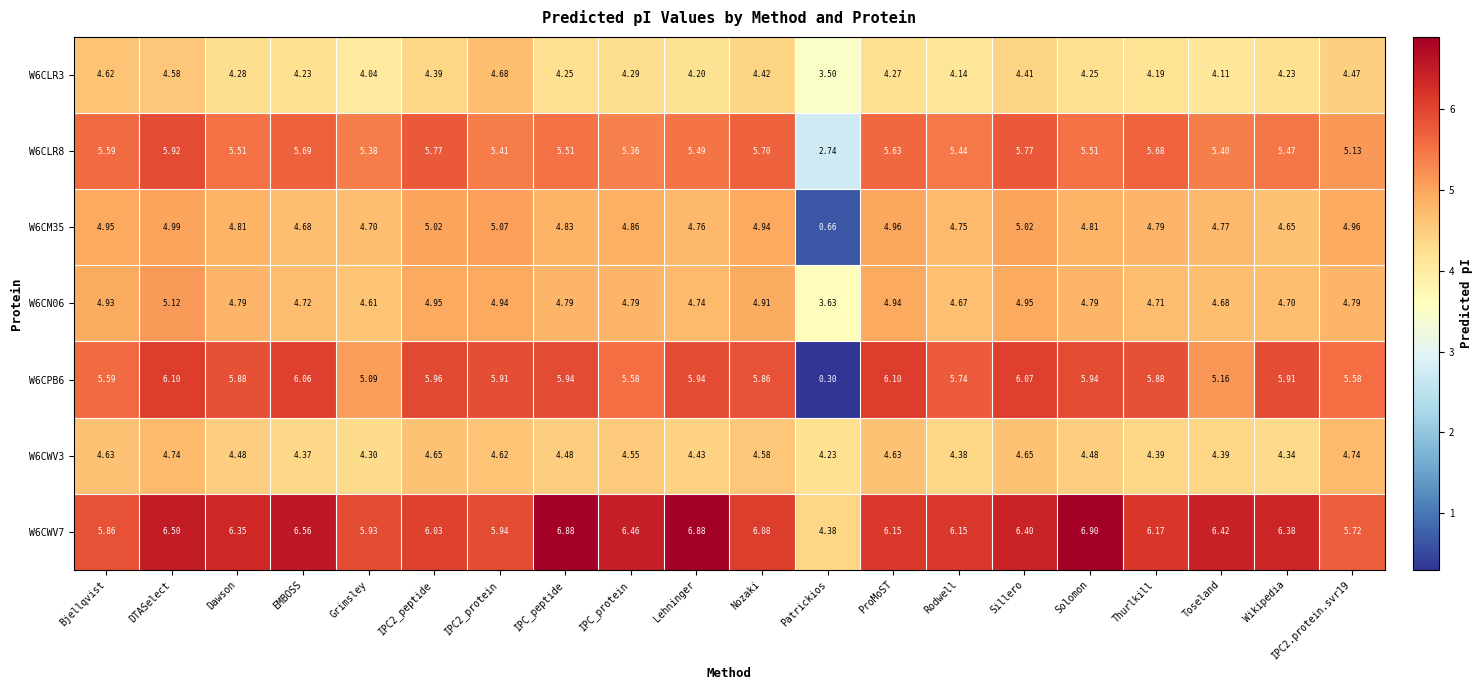

At which label is W6CWV7 closest to 5?

Patrickios